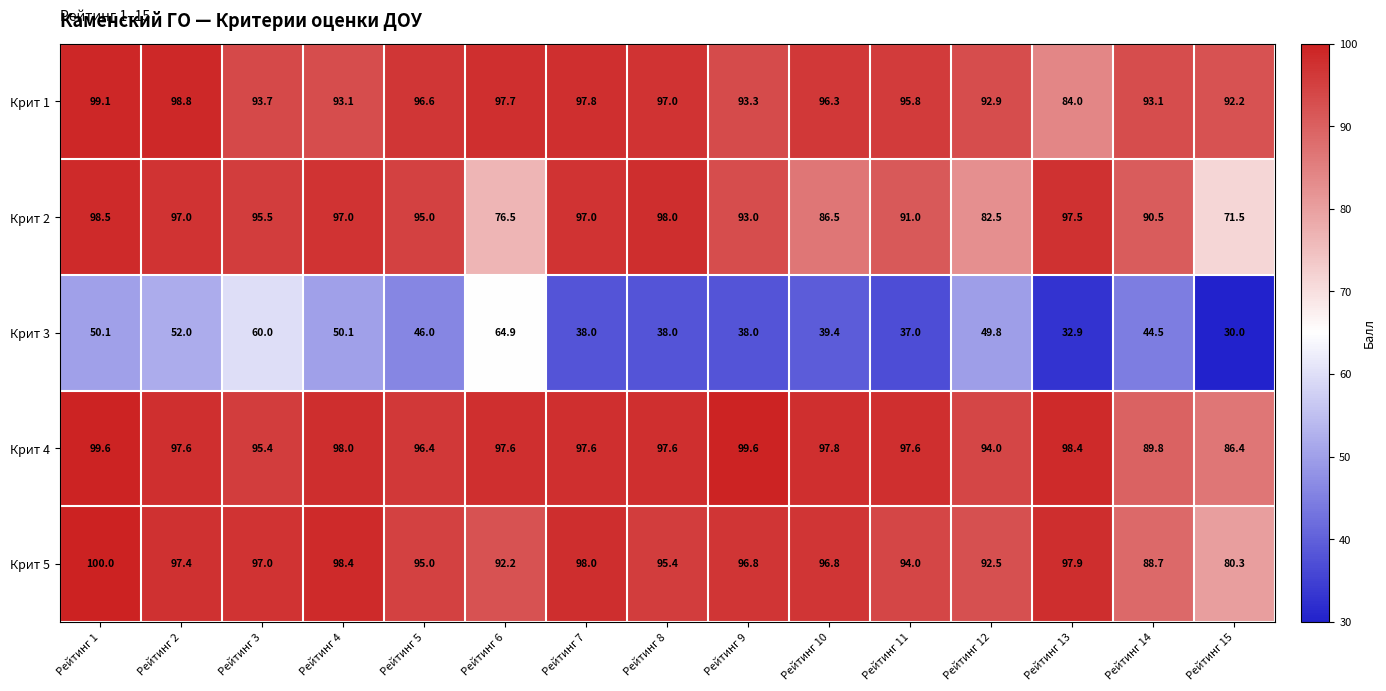

Rank the series by their maximum value, from lowest to highest.

Крит 3, Крит 2, Крит 1, Крит 4, Крит 5